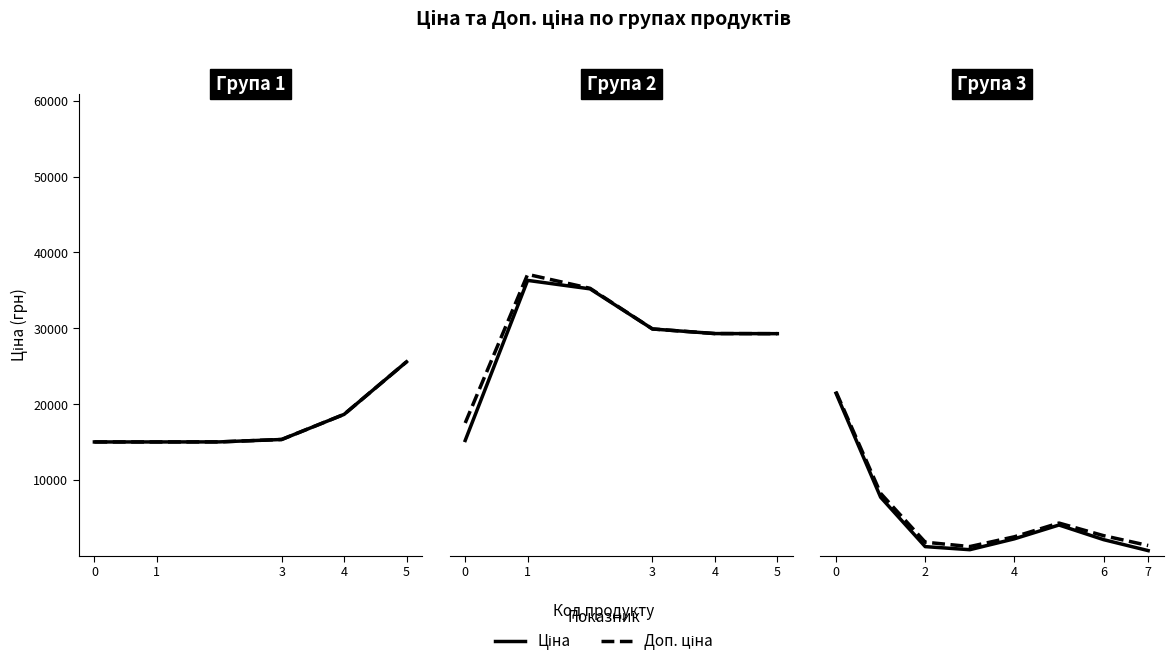

At 5, list the series in order from smallest to largest.

Ціна, Доп. ціна